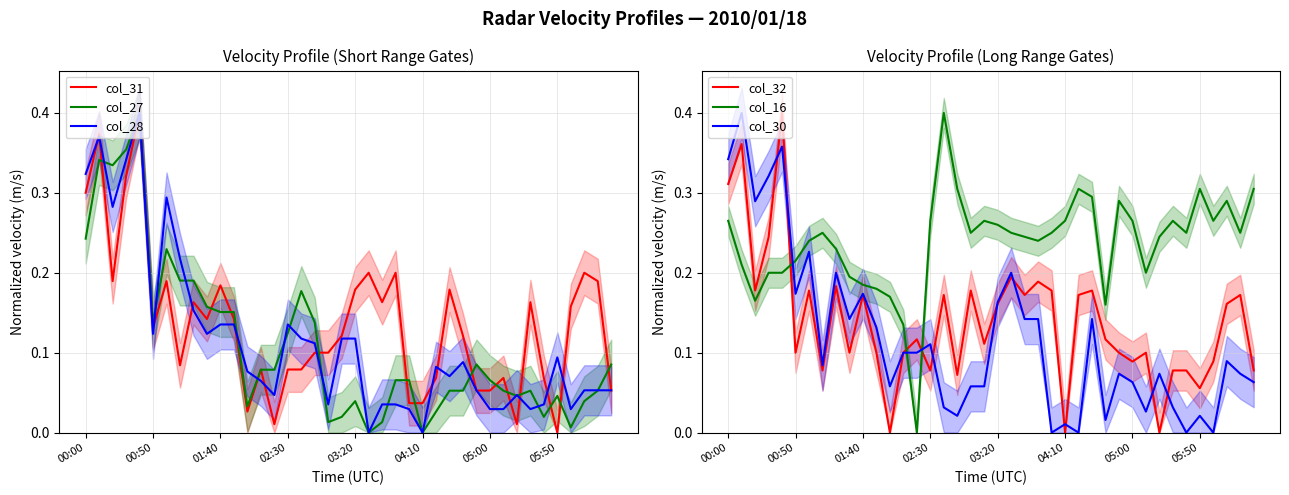

Count the number of data series in this chart.

6